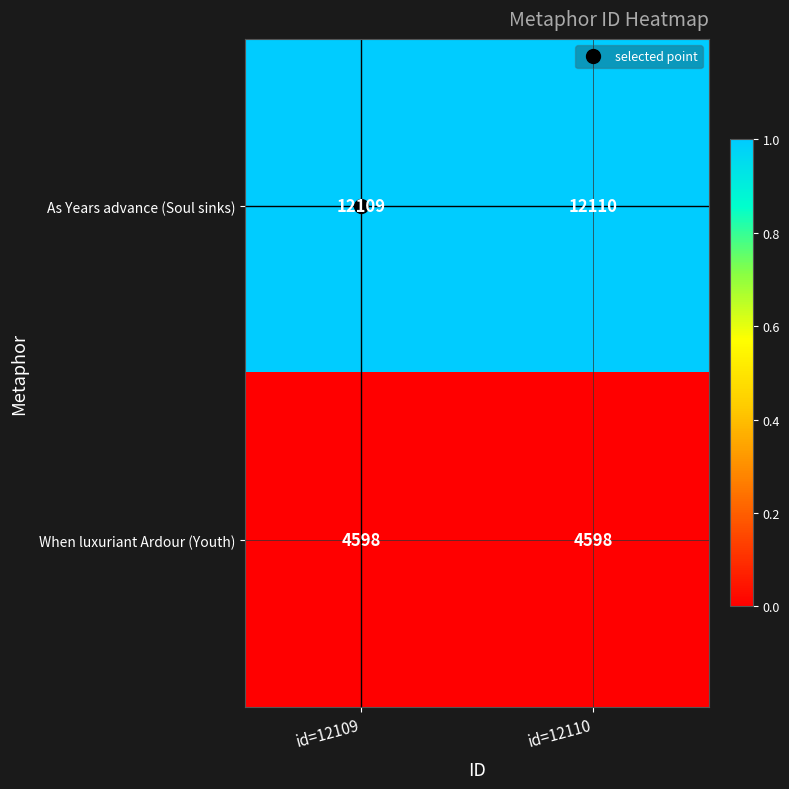

Between id=12109 and id=12110, which series saw the biggest shift?

As Years advance (Soul sinks)